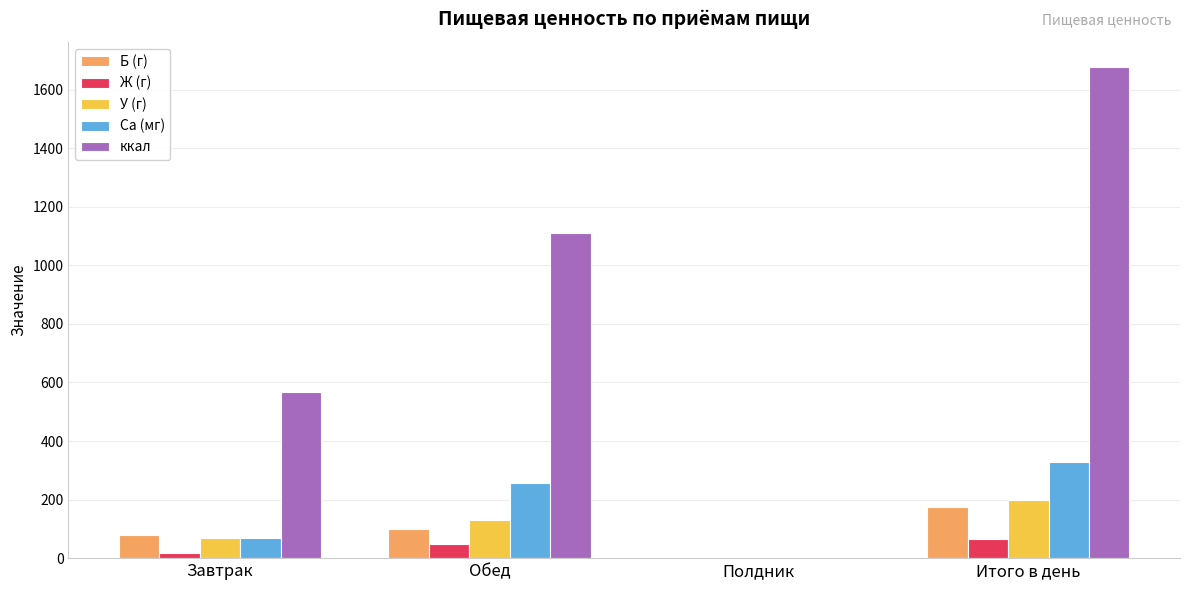

Reading left to right, transcribe all the data shown in this chart.

Б (г): Завтрак=78.3	Обед=98.0	Полдник=0.0	Итого в день=176.3
Ж (г): Завтрак=16.7	Обед=49.8	Полдник=0.0	Итого в день=66.5
У (г): Завтрак=68.2	Обед=131.1	Полдник=0.0	Итого в день=199.3
Ca (мг): Завтрак=70.2	Обед=256.8	Полдник=0.0	Итого в день=327.0
ккал: Завтрак=568.3	Обед=1110.8	Полдник=0.0	Итого в день=1679.1